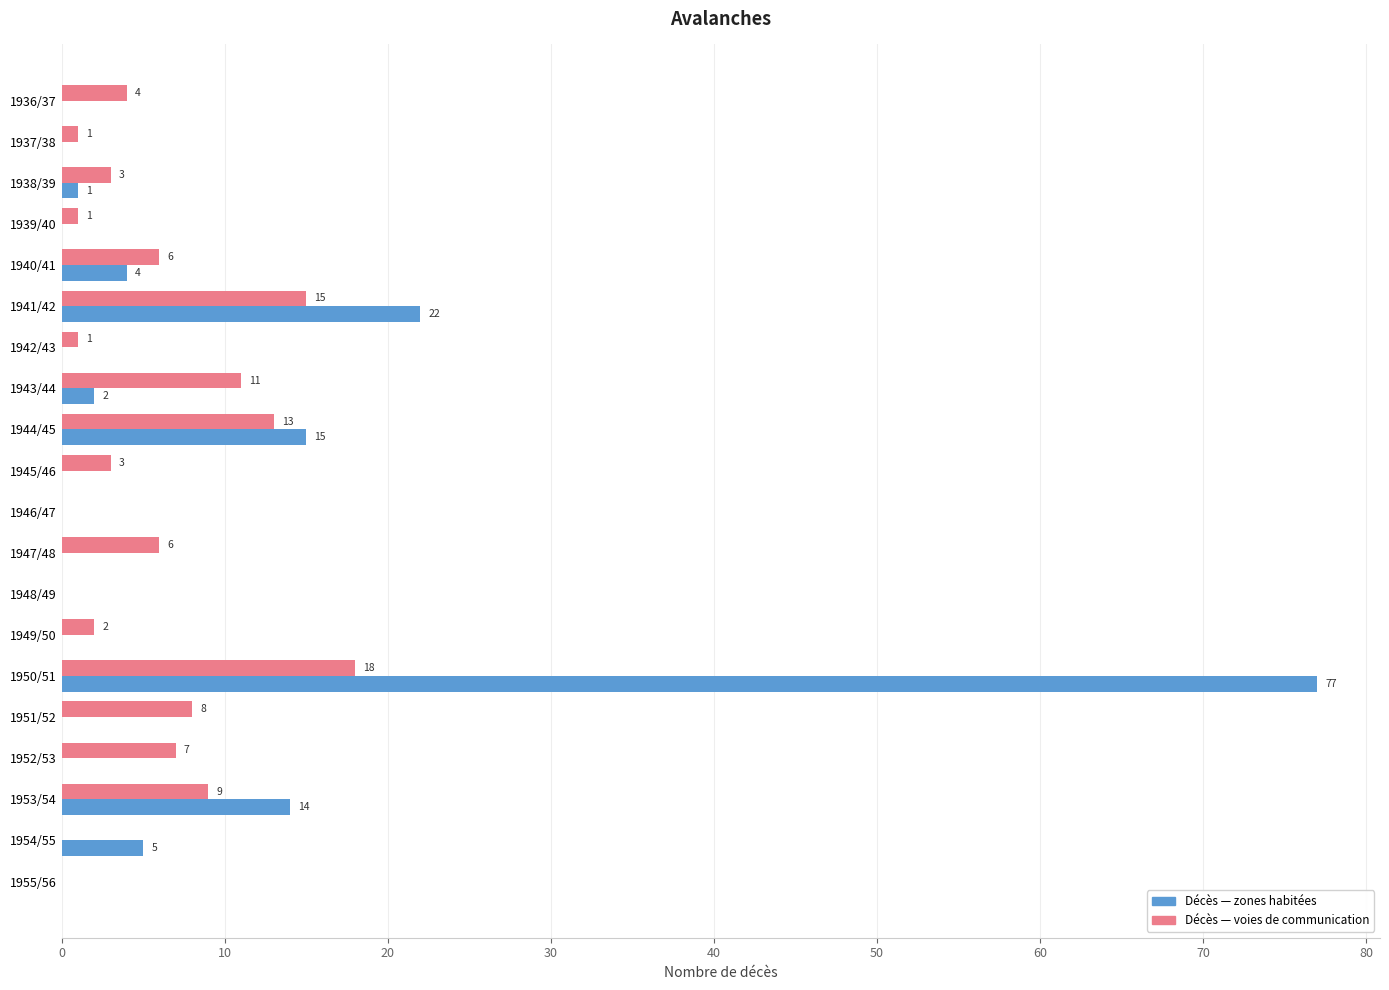

At which category does the chart reach its peak across all series?

1950/51